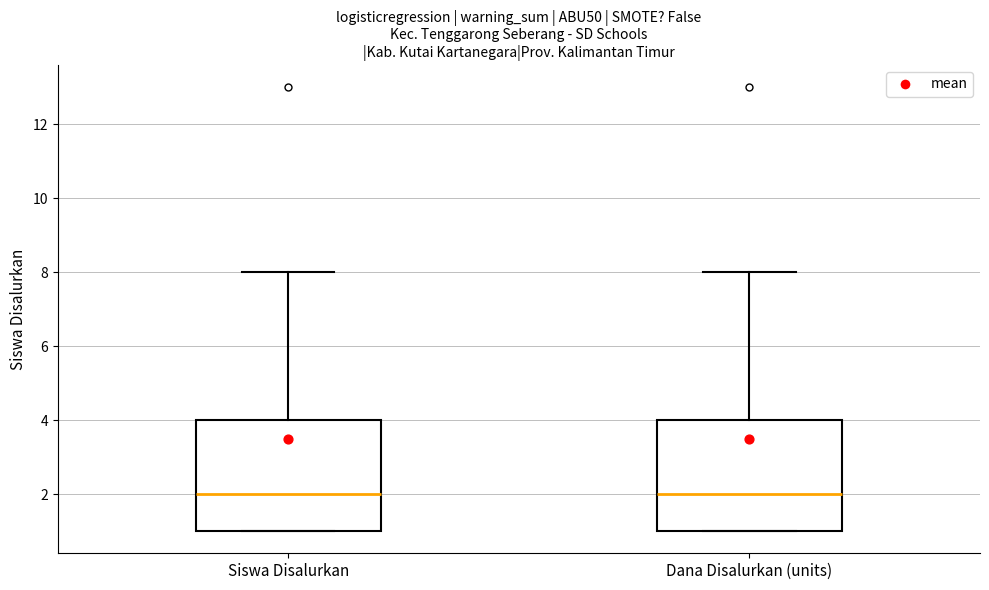

Reading left to right, read every box against the y-axis: the position of its median line, the range the box covers, and the ends of its whiskers. The values are not printed on the chart, so give them approximately, as read against the axis.

Siswa Disalurkan: median 2, box 1 to 4, whiskers 1 to 8
Dana Disalurkan (units): median 2, box 1 to 4, whiskers 1 to 8